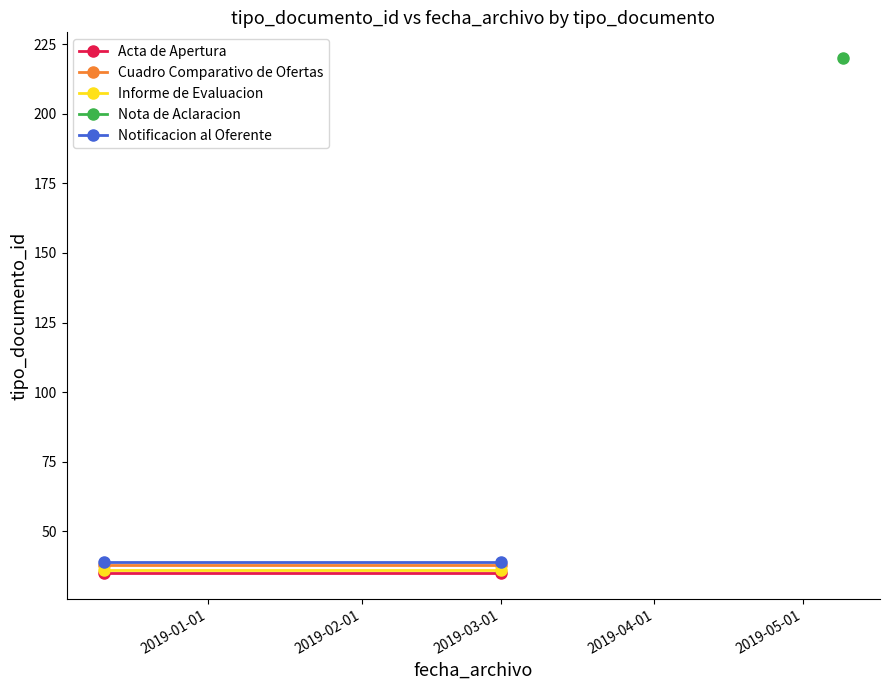

What is the sum of all Cuadro Comparativo de Ofertas values?

76